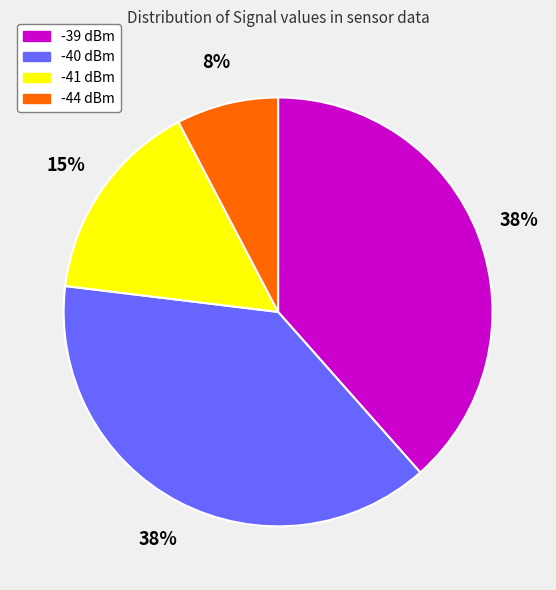

Is there a majority slice in this chart?

No